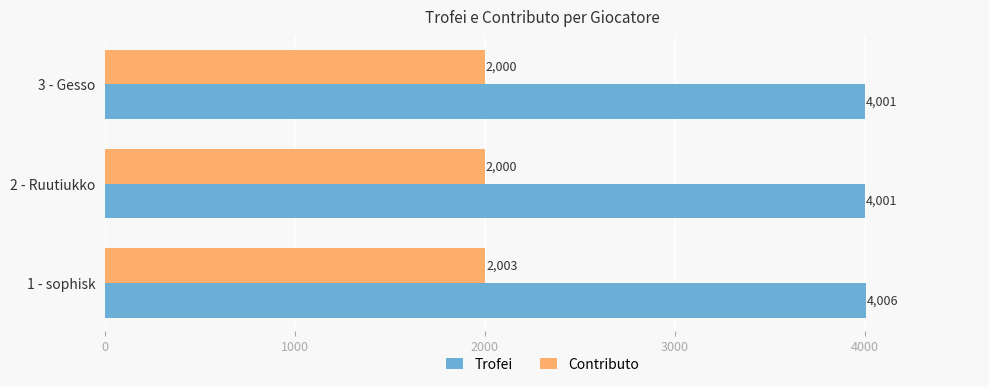

How many Trofei values are between 4001 and 4006?

3